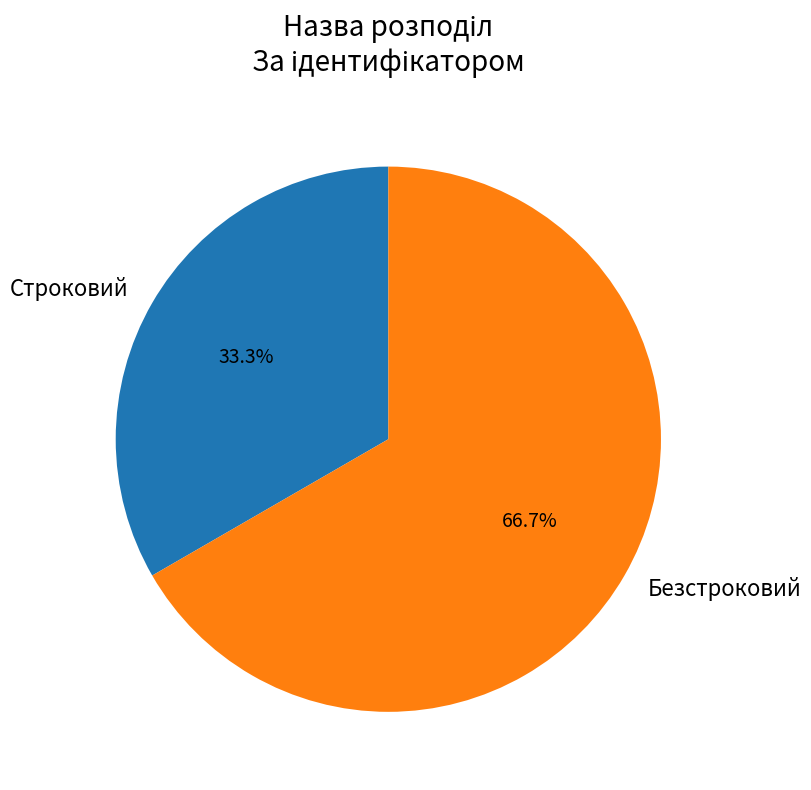

Rank the categories by value from lowest to highest.

Строковий, Безстроковий